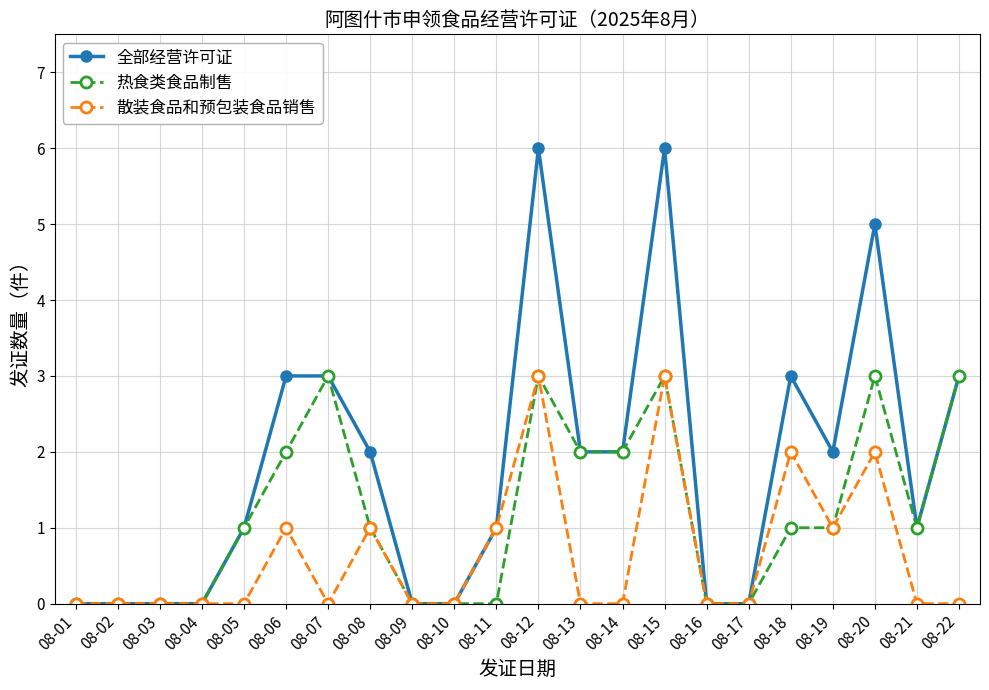

How many lines are shown in the chart?

3